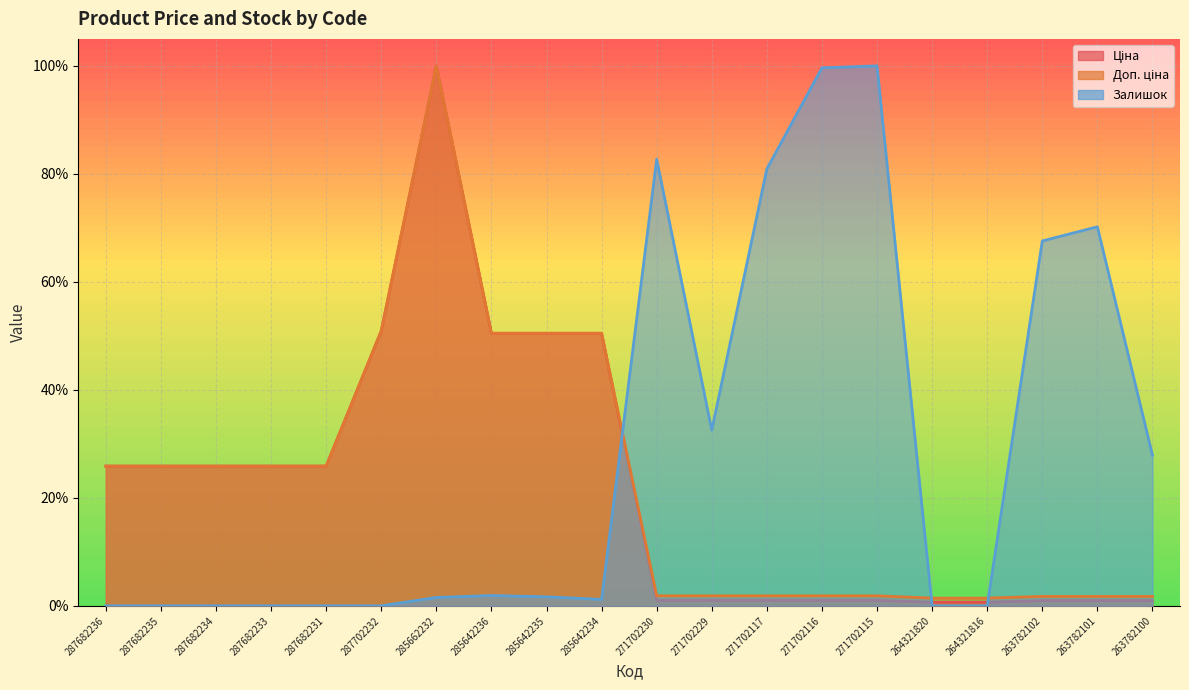

Count the number of categories in the chart.

20